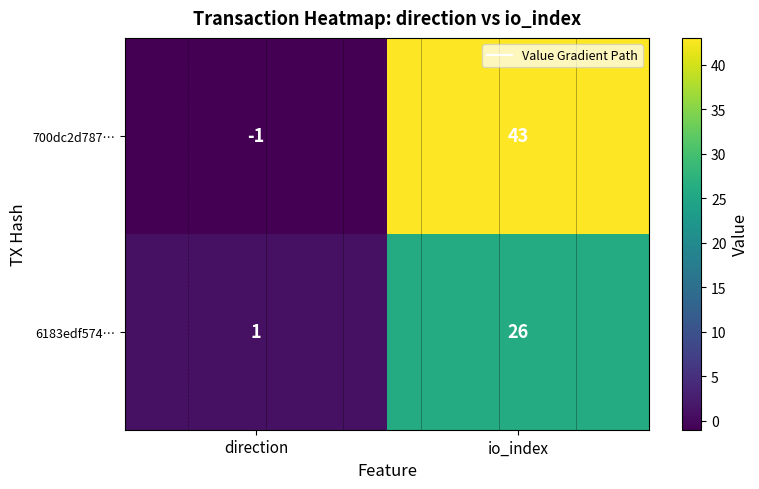

At direction, list the series in order from largest to smallest.

6183edf574…, 700dc2d787…